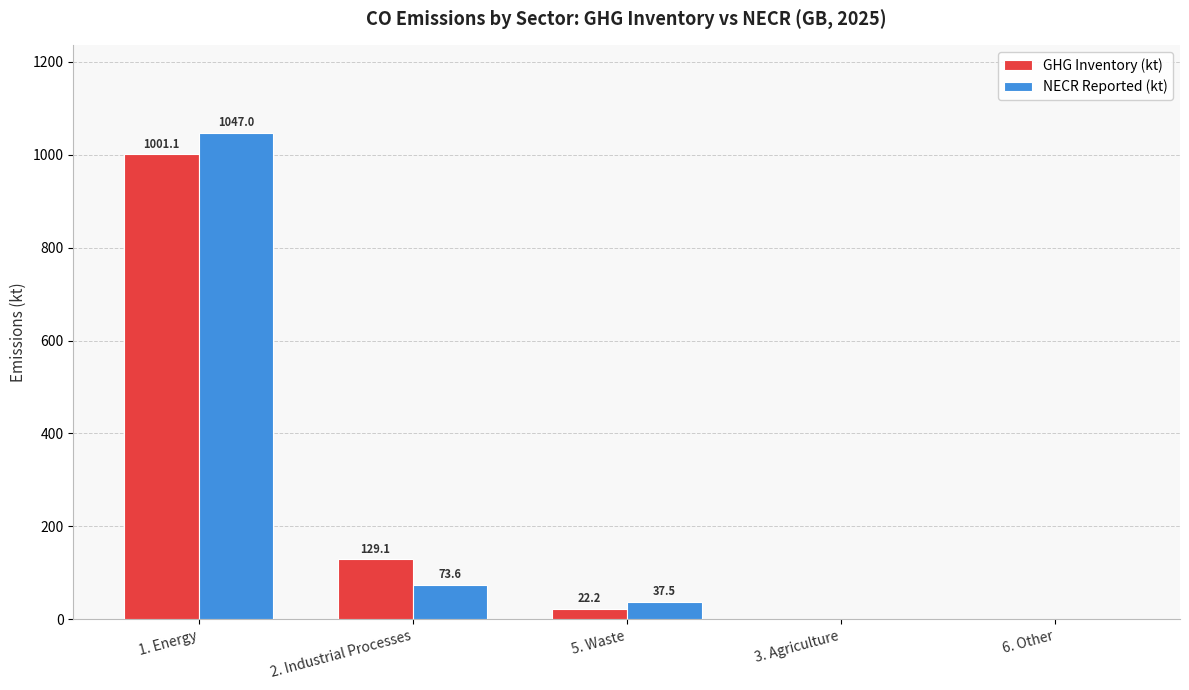

Which series has the largest total across all categories?

NECR Reported (kt)